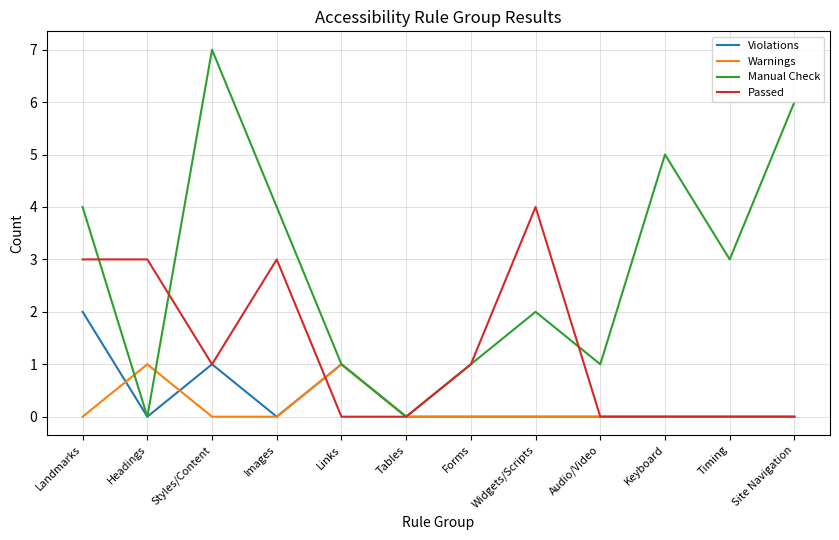

What position from the left is Tables?

6